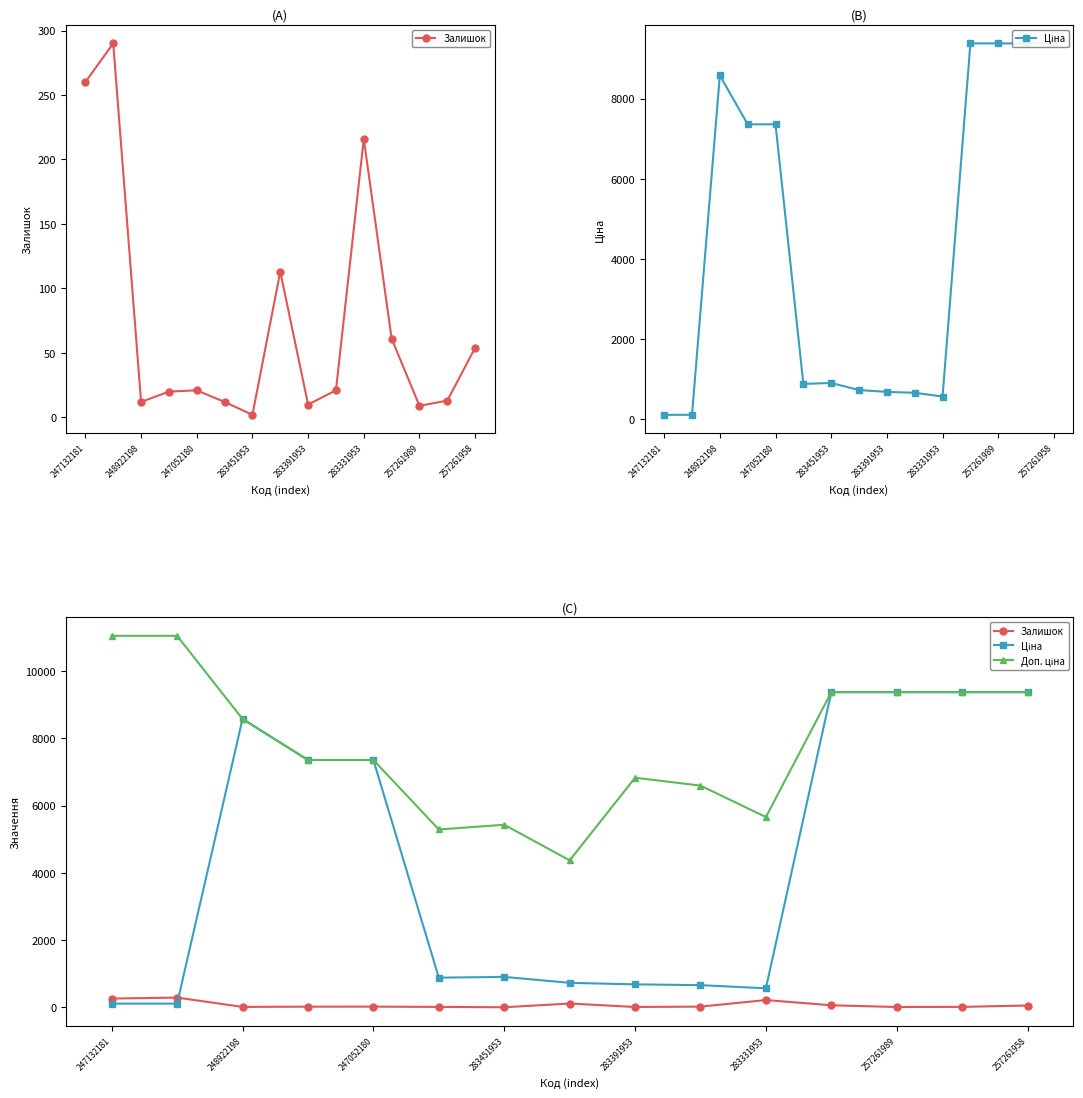

At how many categories does at least one series exceed 3069?

15